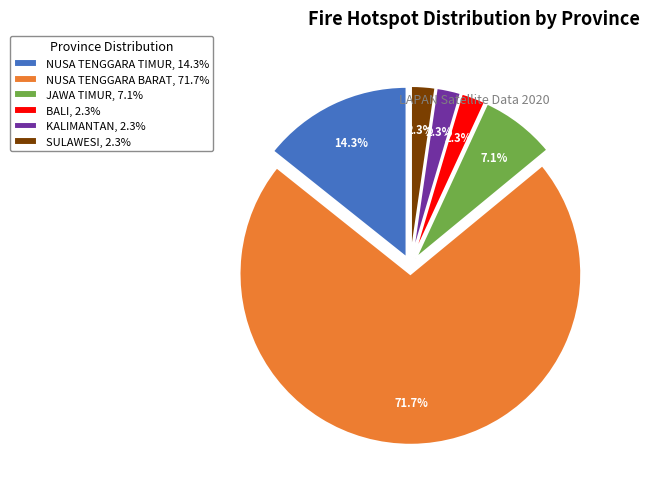

Approximately how many times larger is the value at BALI, 2.3% compared to KALIMANTAN, 2.3%?

1.0